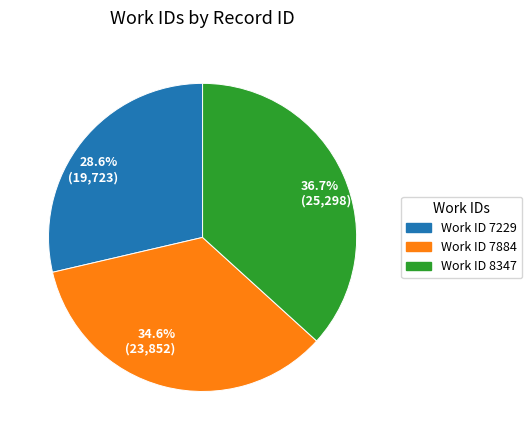

What is the smallest slice in the pie chart?

28.6% (19,723)